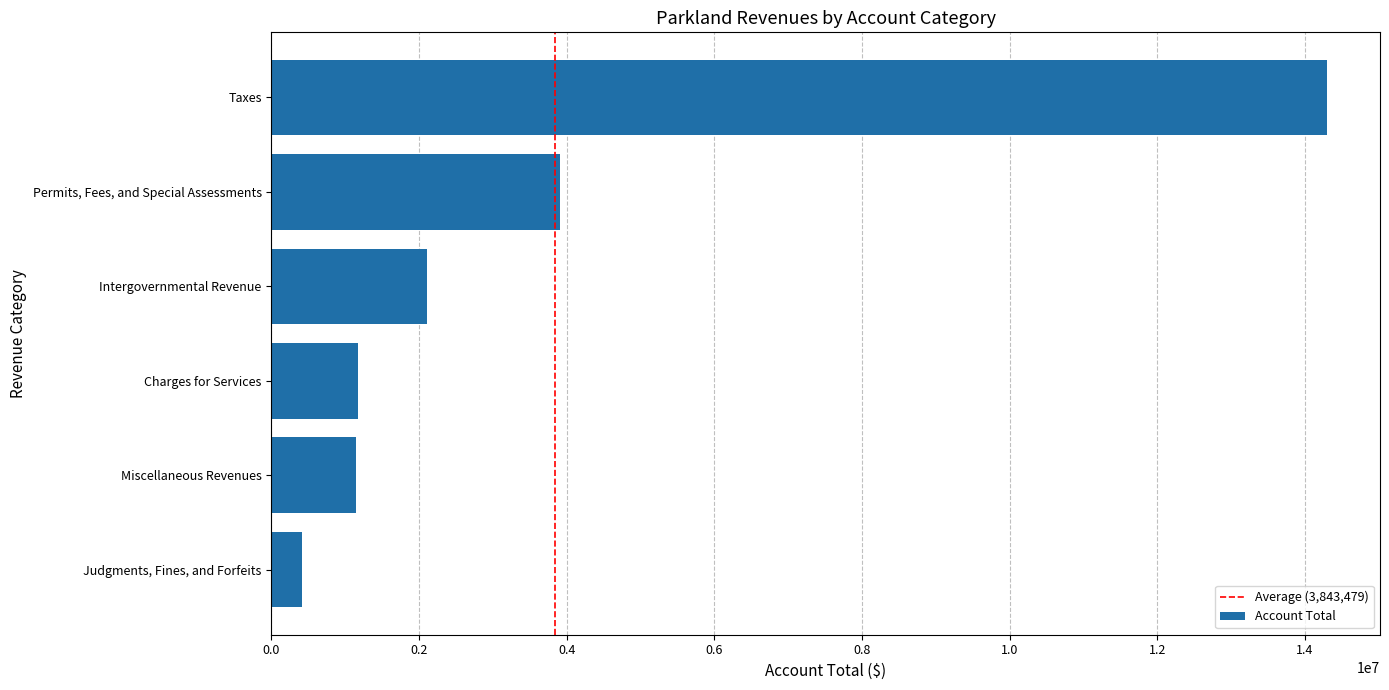

Where is the data nearest to the value 7357377?

Permits, Fees, and Special Assessments